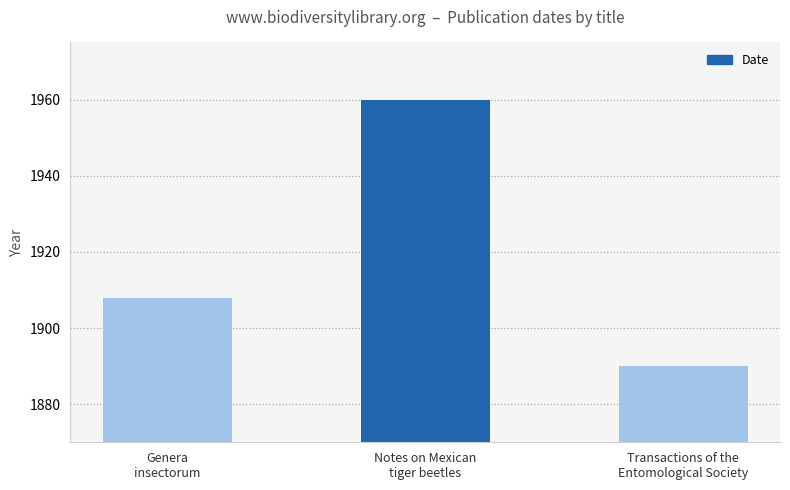

What is the ratio of the value at Genera
insectorum to the value at Transactions of the
Entomological Society?

1.0